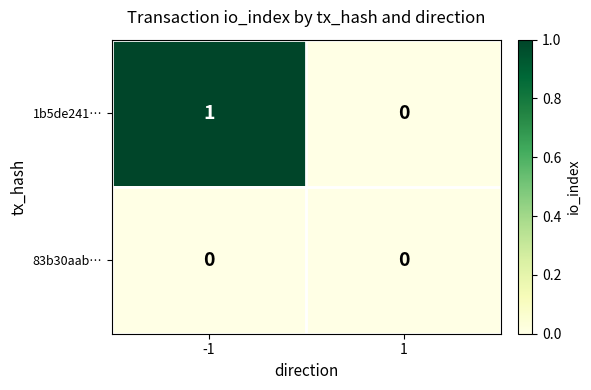

Which series has the largest total across all categories?

1b5de241…